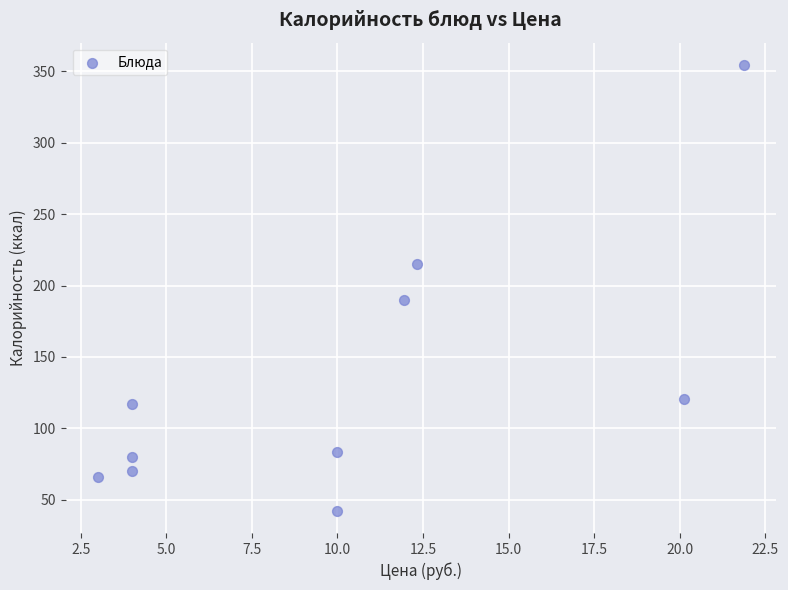

What Y value in the scatter plot is closest to 198?

190.0